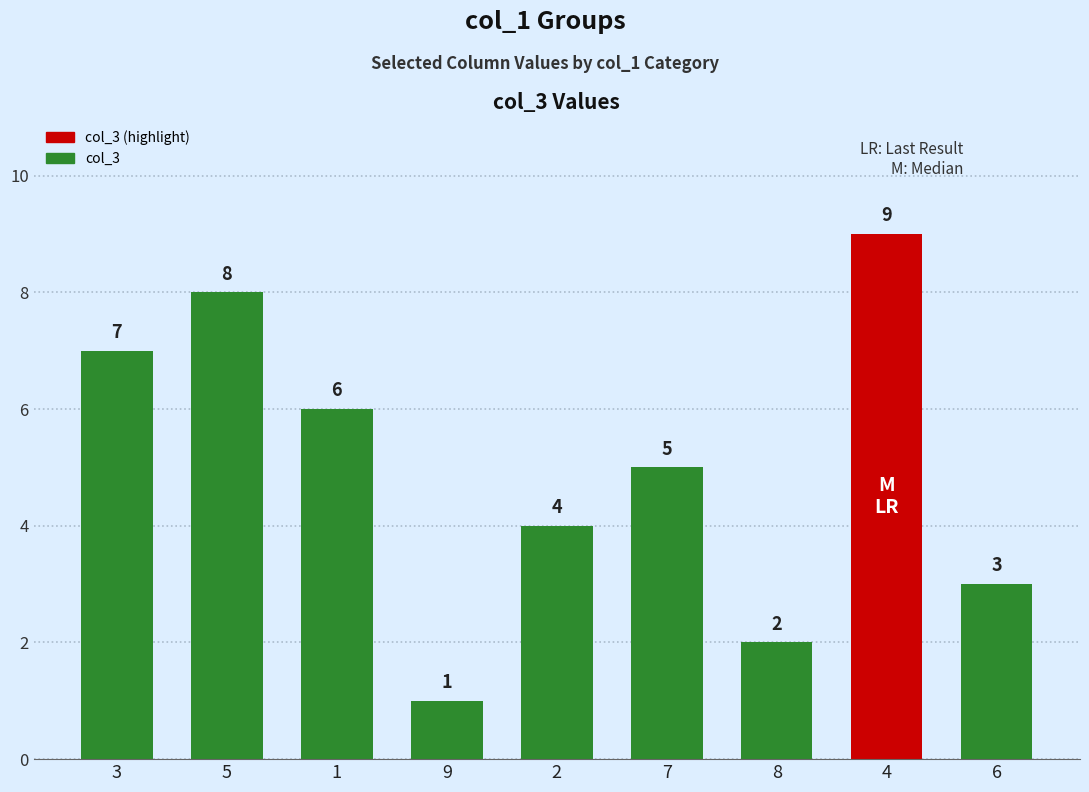

What is the label of the 1st bar from the right?

6